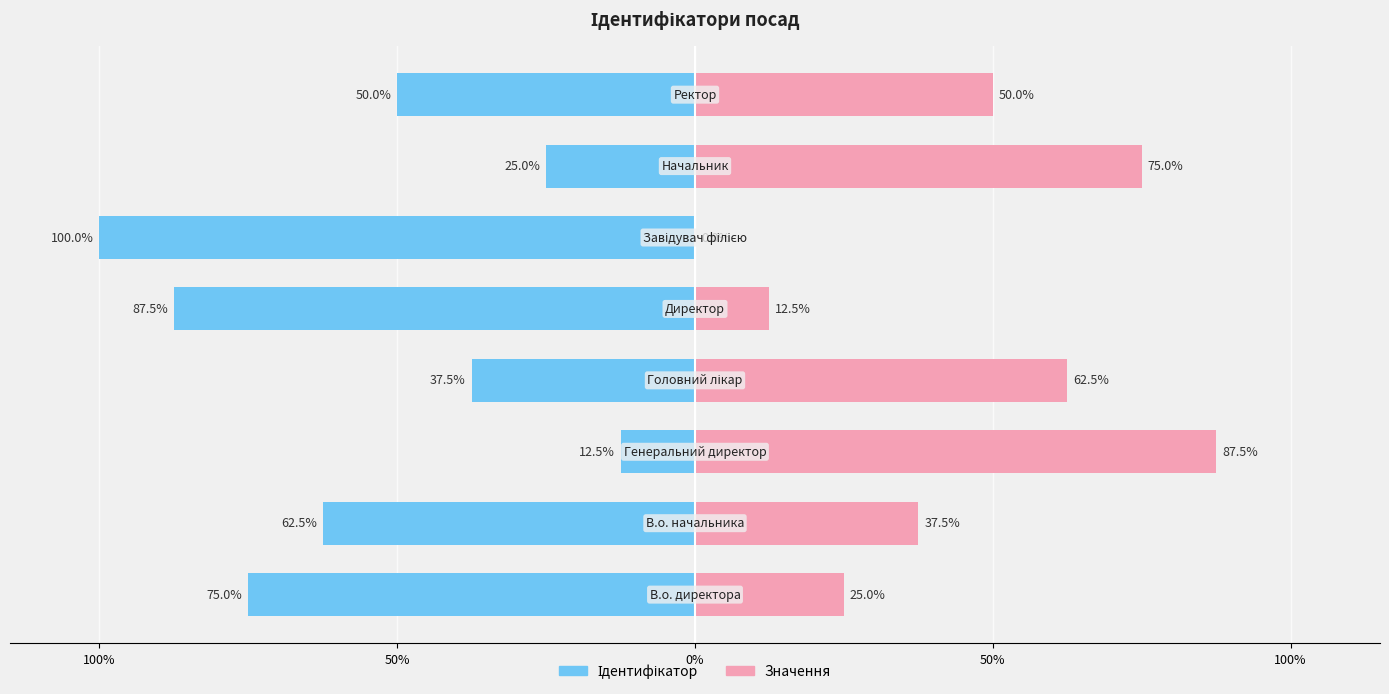

What is the value of the Ідентифікатор bar at the 8th from the left?

-50.0